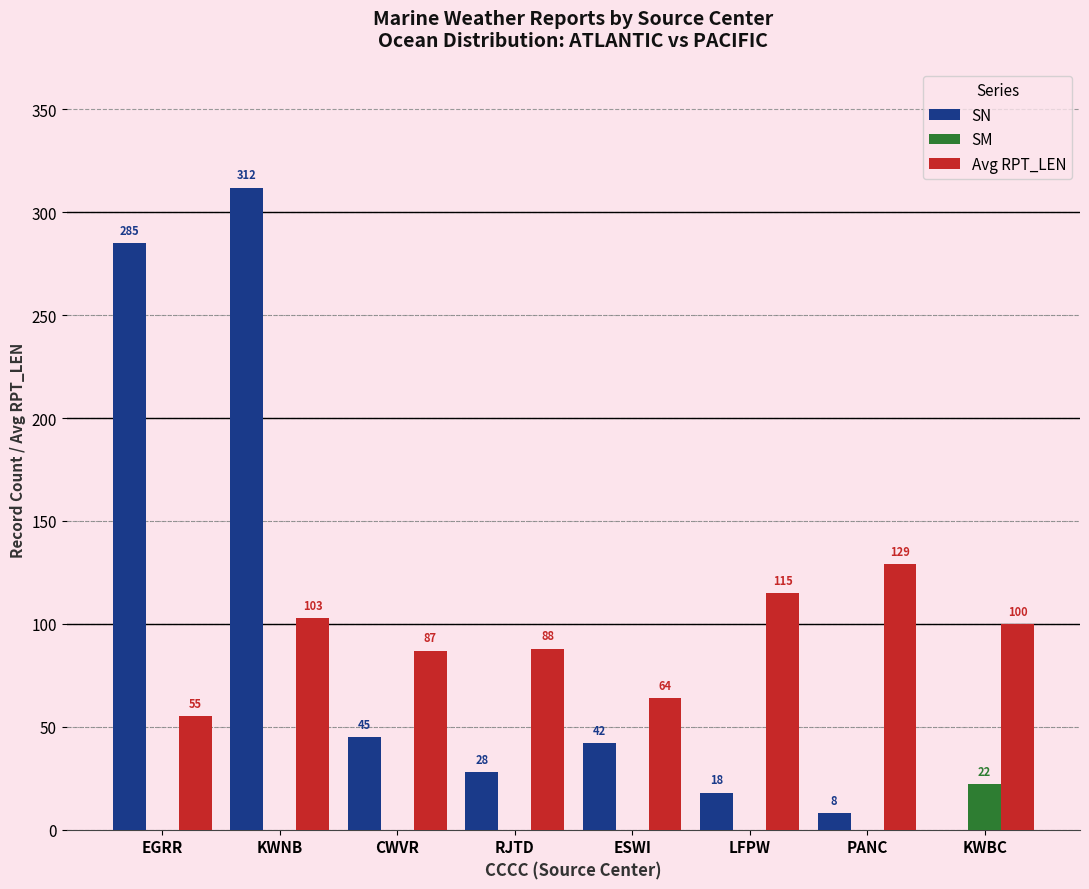

At which label is SN closest to 156?

CWVR